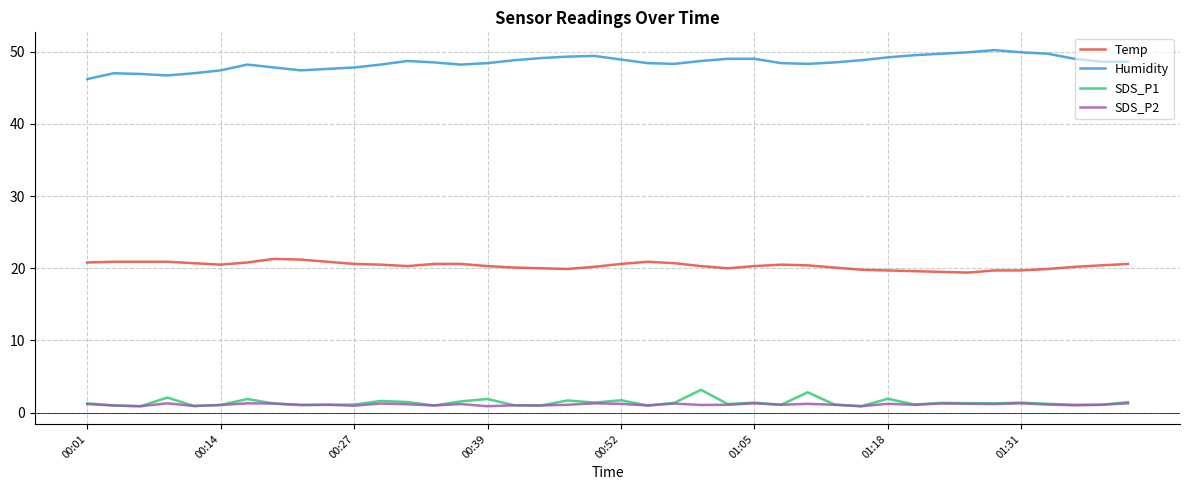

Which series has the largest total across all categories?

Humidity